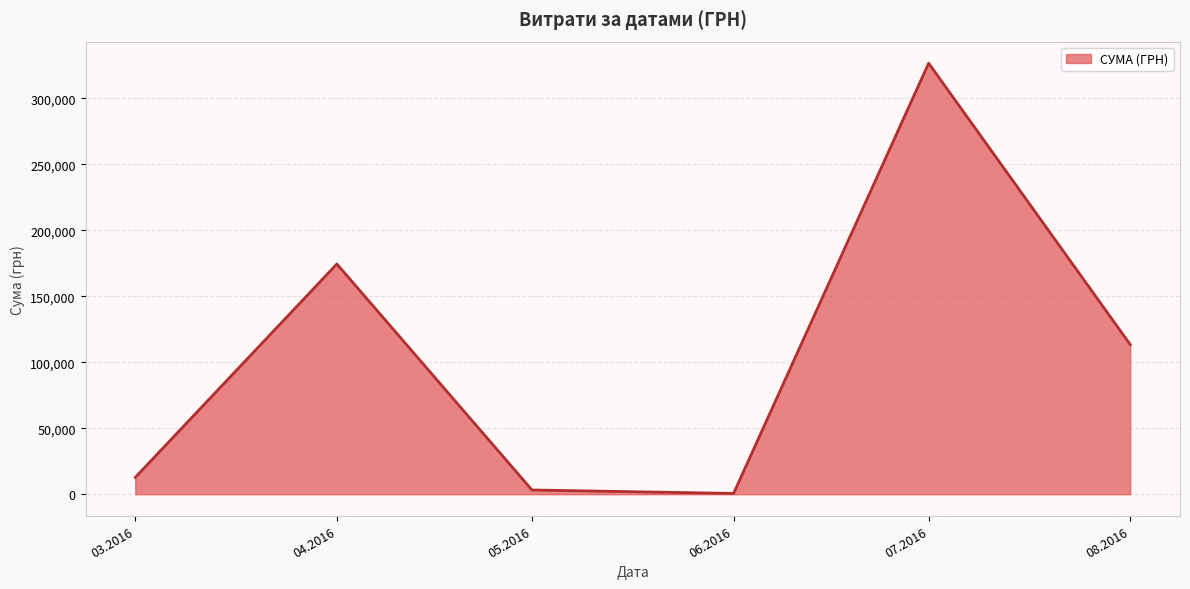

What is the change in value from 07.2016 to 08.2016?

-213173.8